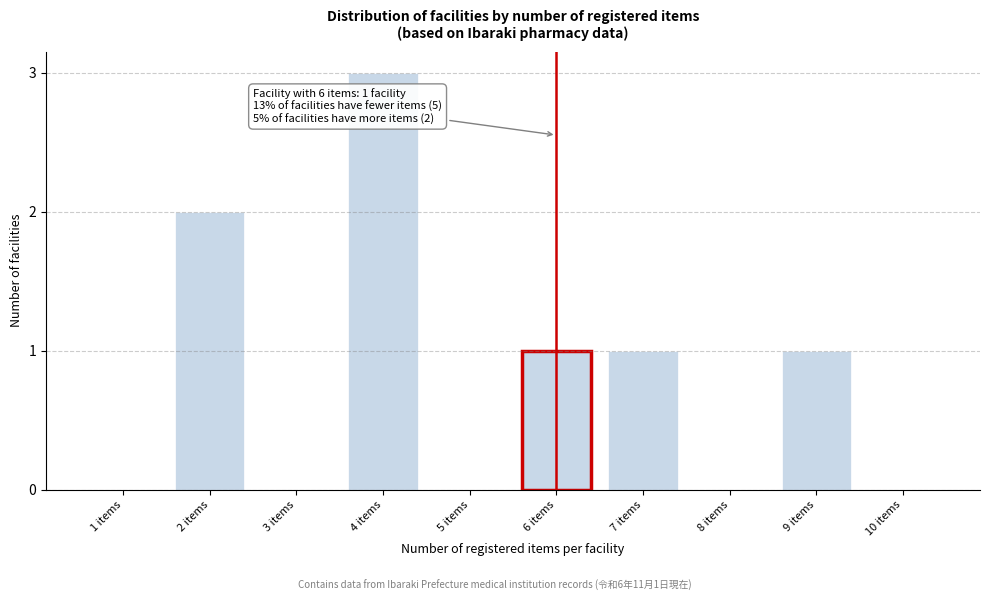

Reading right to left, list all the values displayed in this chart.

10 items=0	9 items=1	8 items=0	7 items=1	6 items=1	5 items=0	4 items=3	3 items=0	2 items=2	1 items=0